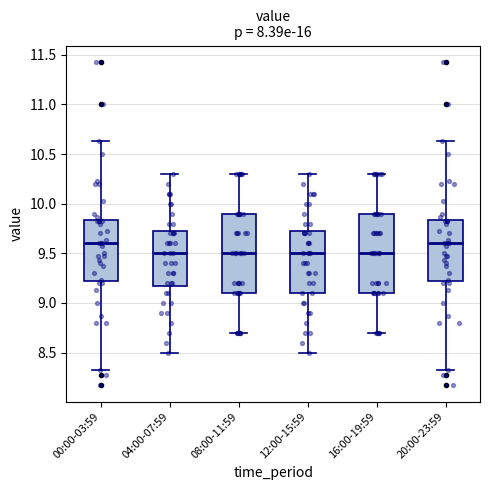

Where does the median line of the box for 16:00-19:59 sit on the y-axis? The values are not printed on the chart, so give them approximately, as read against the axis.

9.50